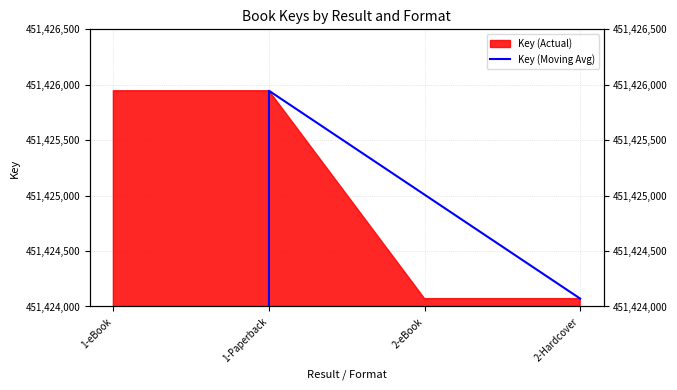

True or false: the data shows 451424071.0 at 2-Hardcover.

True